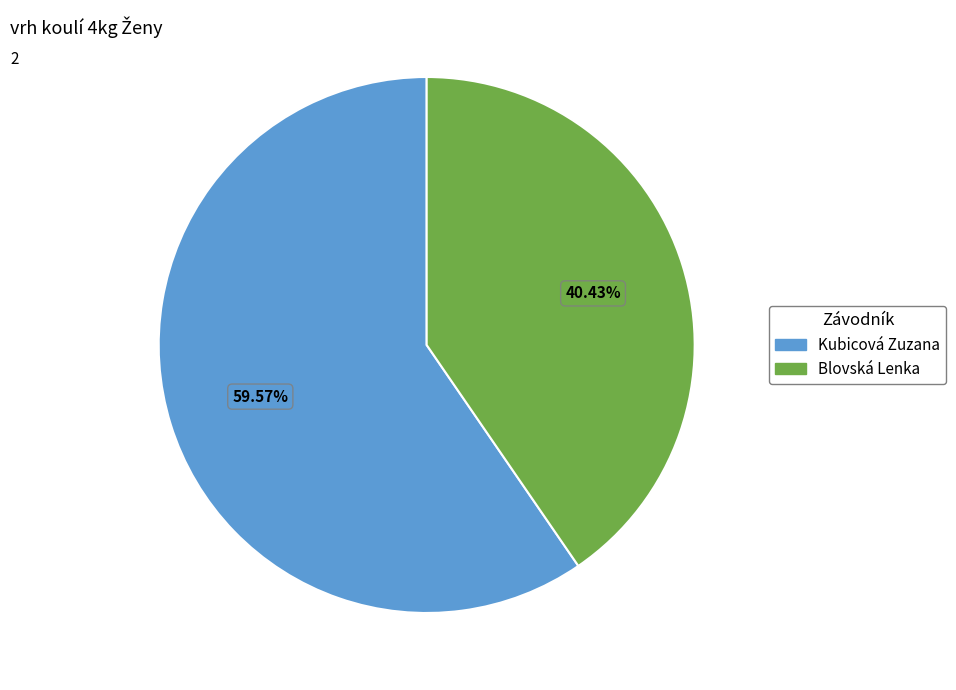

Which has a higher value, Kubicová Zuzana or Blovská Lenka?

Kubicová Zuzana